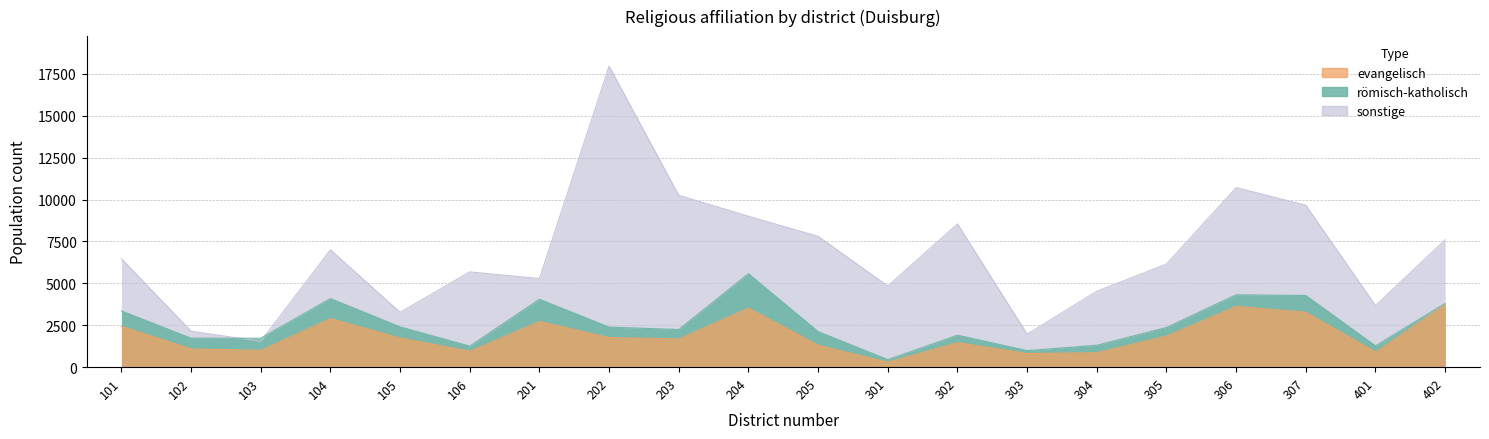

What is the difference between the second highest and minimum values in the sonstige series?

9175